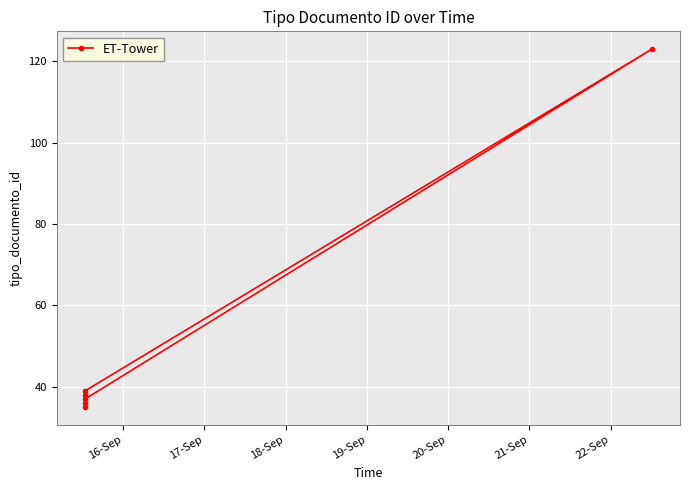

Reading left to right, extract all data points from this chart.

35	38	36	39	123	37